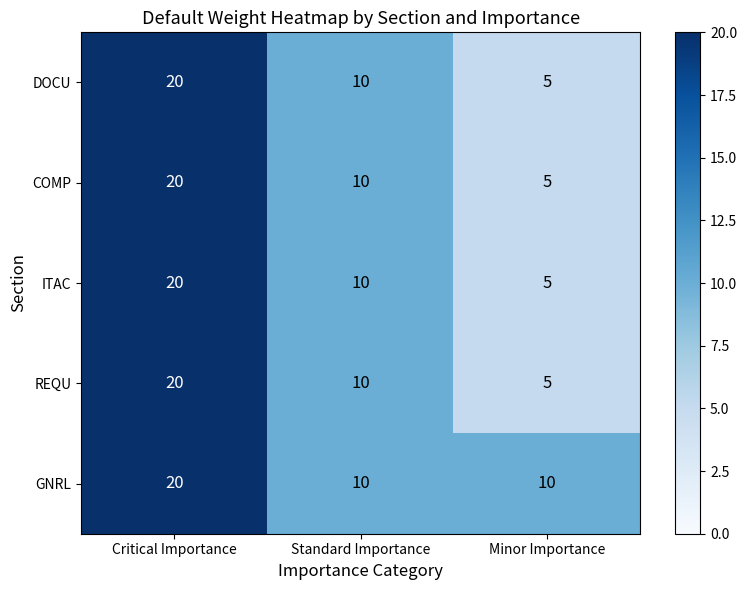

Reading left to right, list all the values displayed in this chart.

DOCU: 20	10	5
COMP: 20	10	5
ITAC: 20	10	5
REQU: 20	10	5
GNRL: 20	10	10